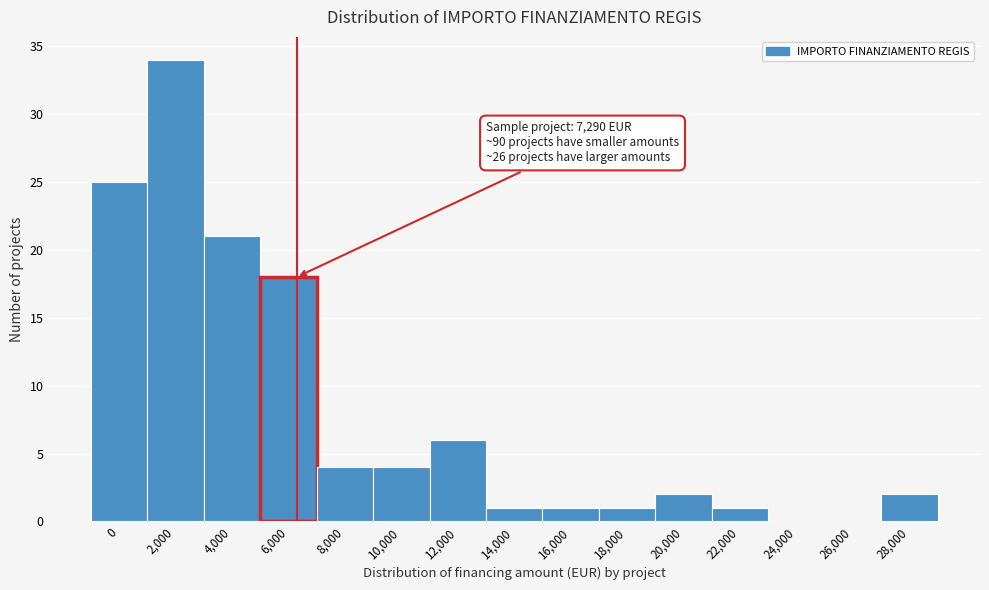

Reading left to right, transcribe all the data shown in this chart.

0=25	2,000=34	4,000=21	6,000=18	8,000=4	10,000=4	12,000=6	14,000=1	16,000=1	18,000=1	20,000=2	22,000=1	24,000=0	26,000=0	28,000=2